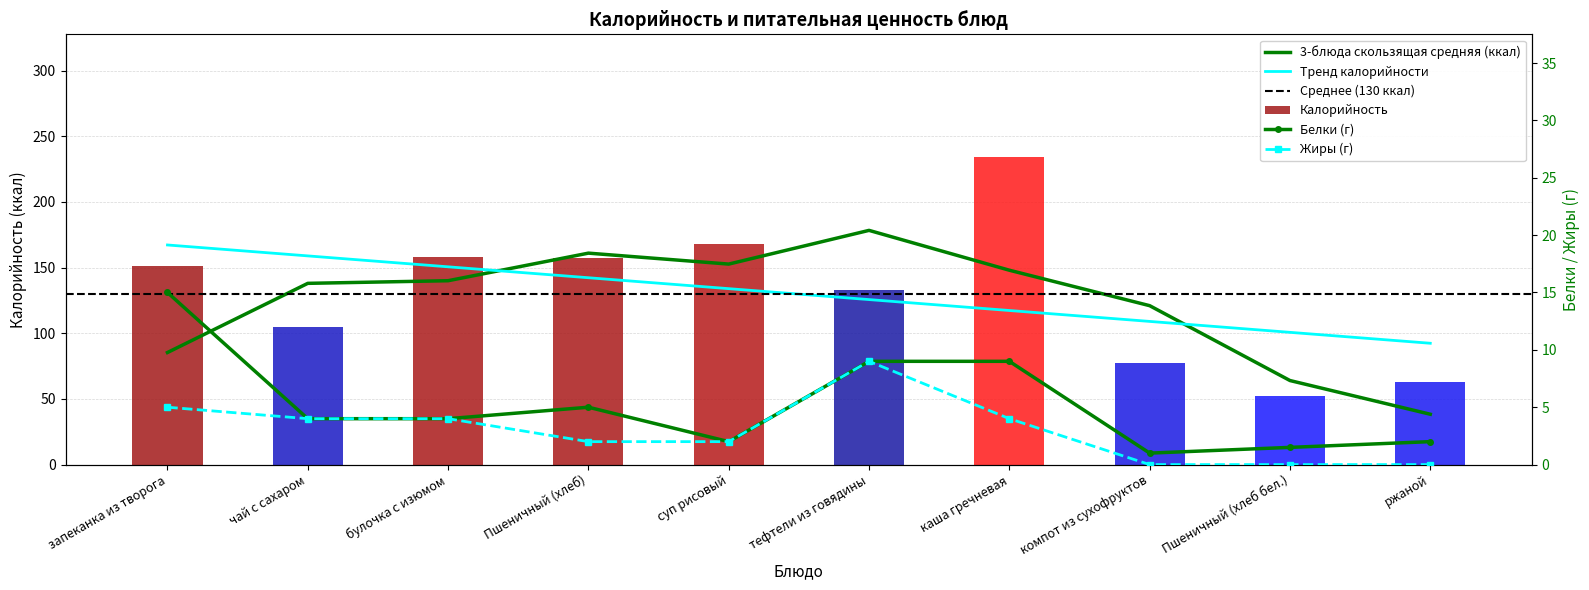

What is the spread (max minus min) of values at булочка с изюмом?

154.0